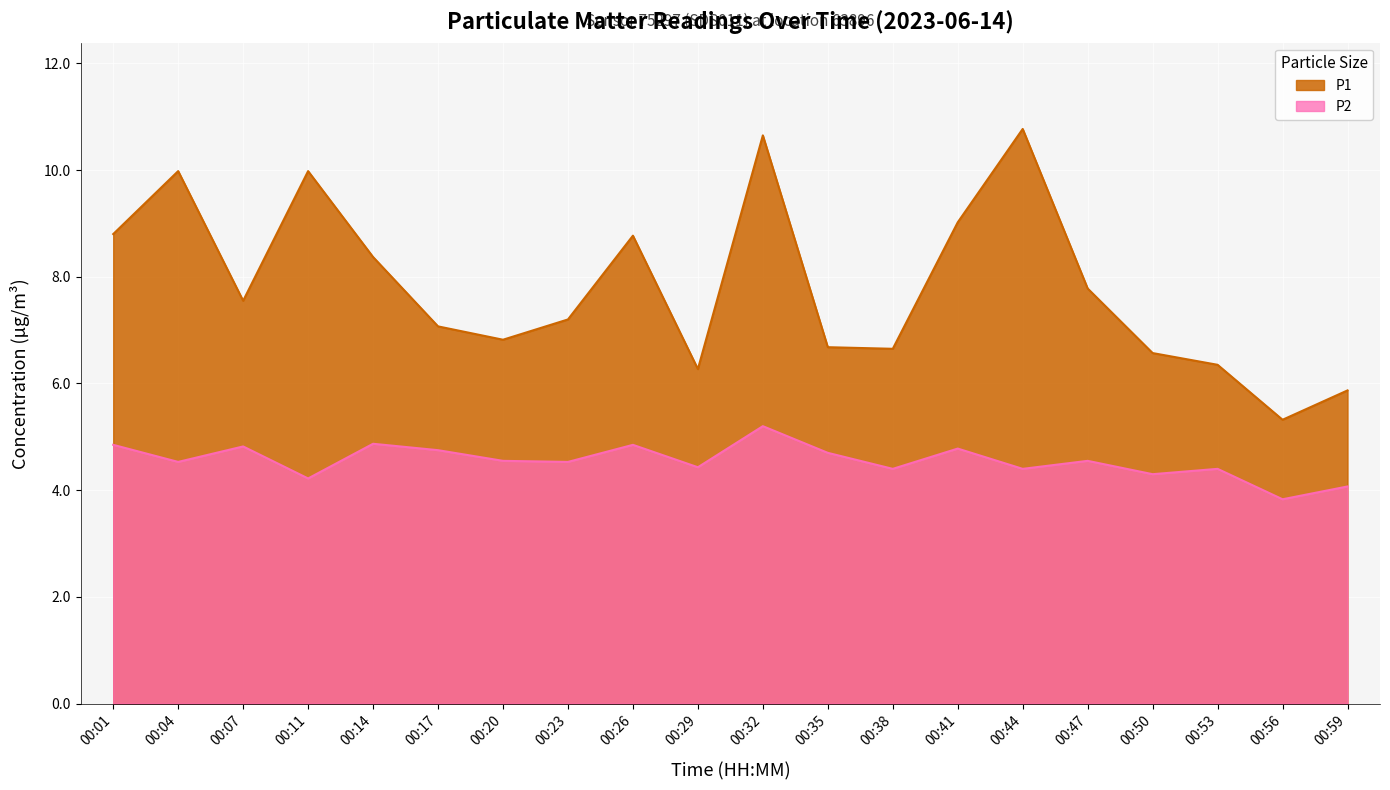

What is the total value across all series at 00:47?

12.3